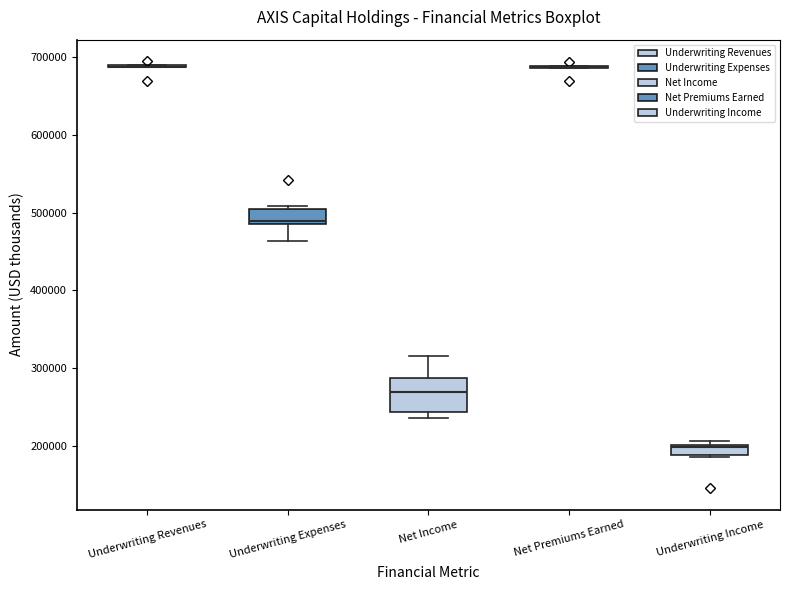

Which box is the tallest, from its lower edge to its upper edge?

Net Income